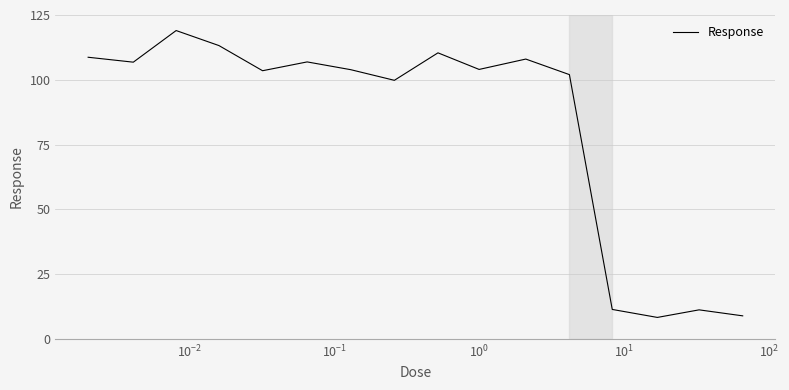

What is the minimum value shown in the chart?

8.3